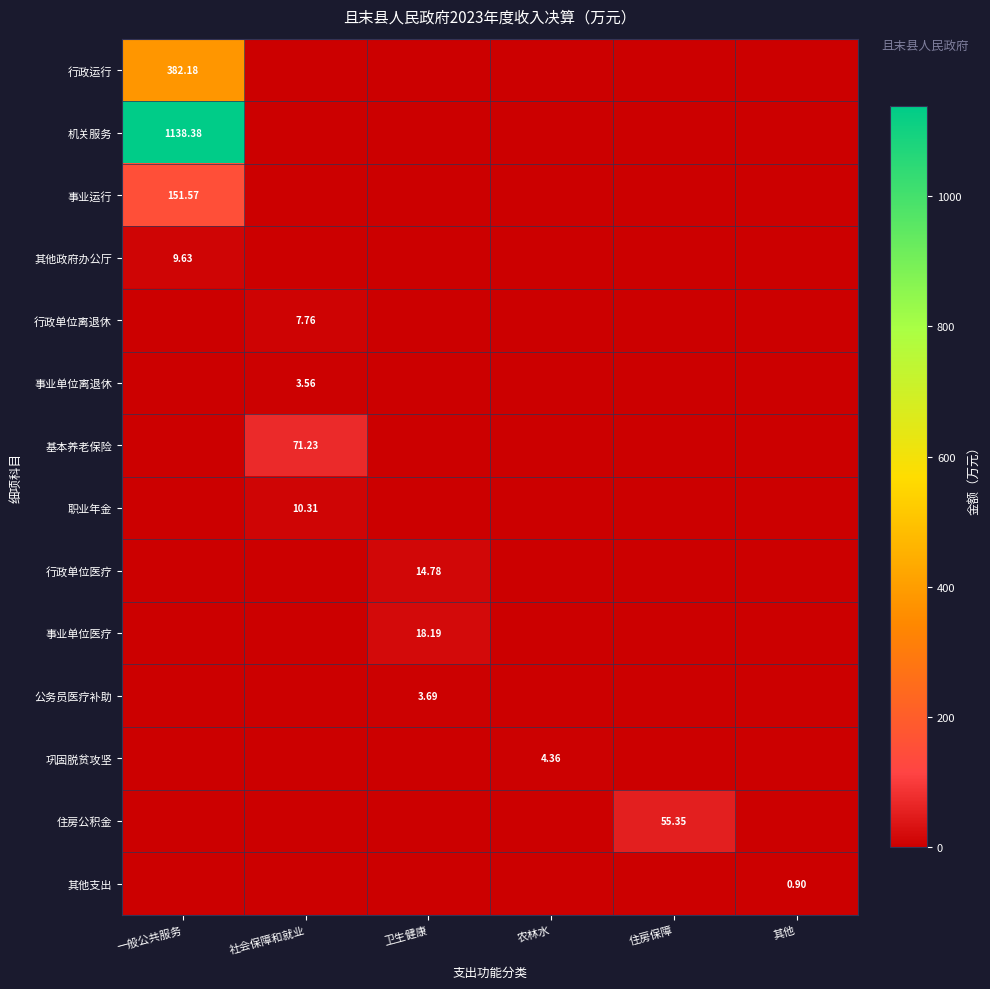

Rank the series at 住房保障 from highest to lowest value.

住房公积金, 行政运行, 机关服务, 事业运行, 其他政府办公厅, 行政单位离退休, 事业单位离退休, 基本养老保险, 职业年金, 行政单位医疗, 事业单位医疗, 公务员医疗补助, 巩固脱贫攻坚, 其他支出